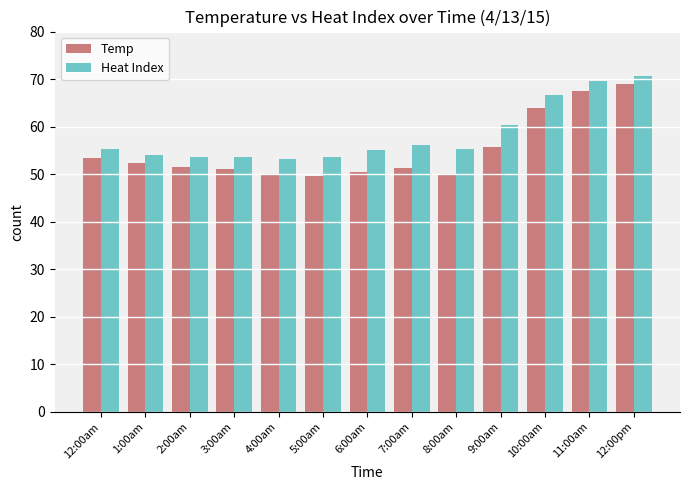

The value of Temp at 1:00am is 52.3. True or false?

True